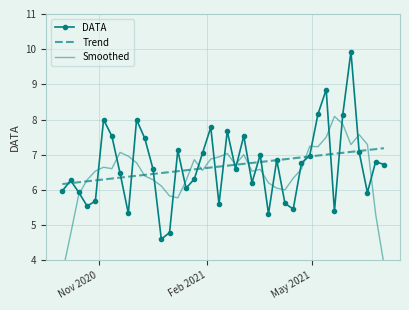

What is the highest value of the Trend series?

7.2